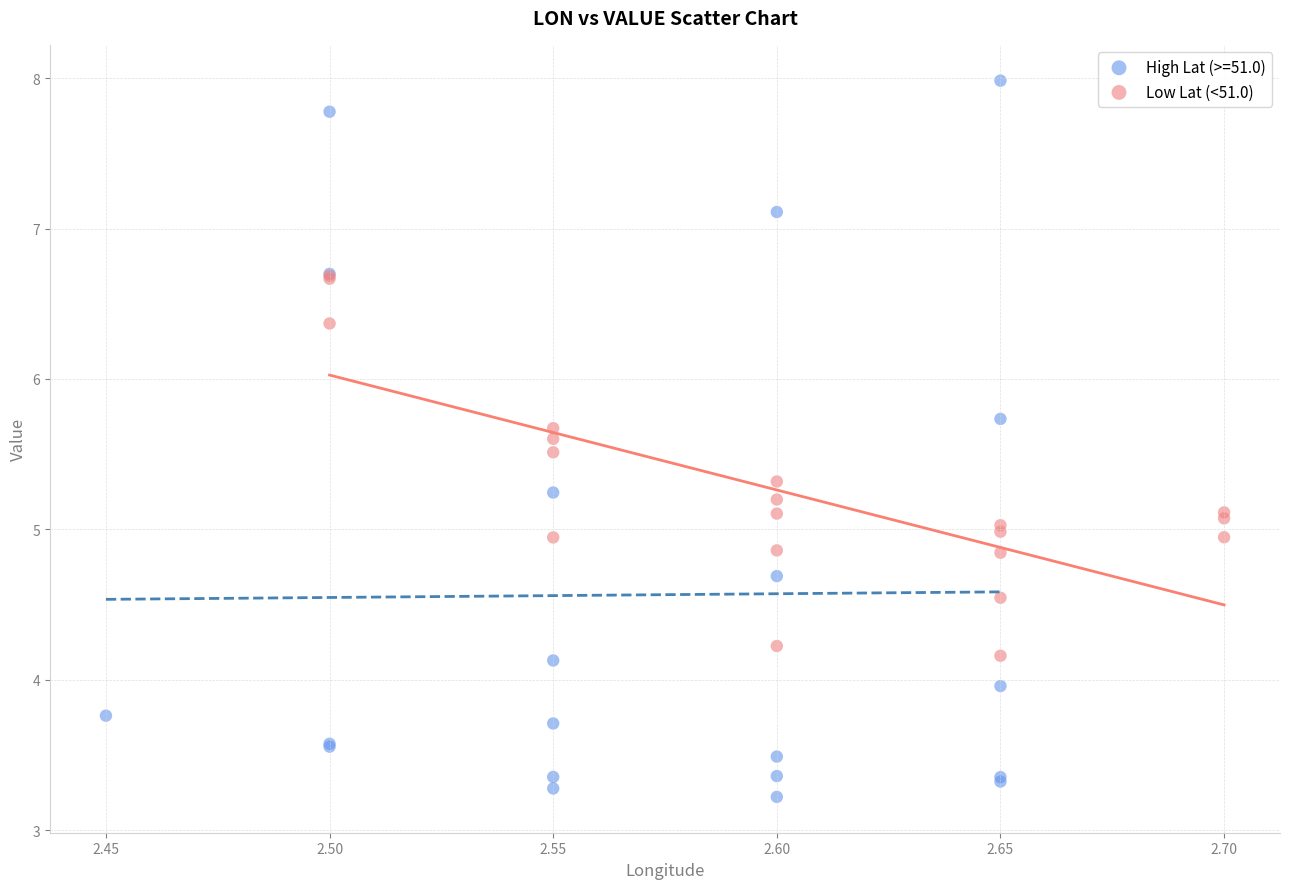

Which series has the largest Y range (max minus min)?

High Lat (>=51.0)